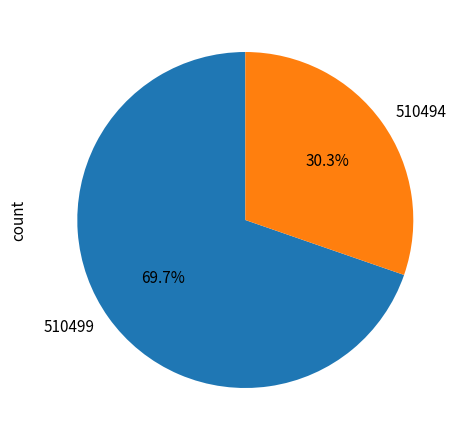

True or false: 510499 accounts for 55% of the total.

False